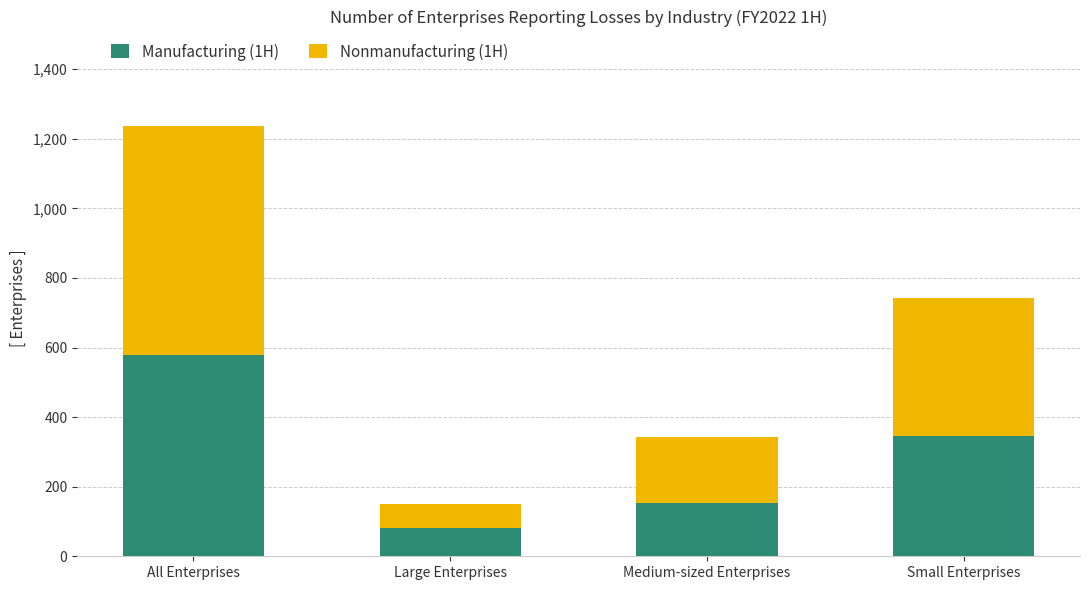

The value of Manufacturing (1H) at All Enterprises is 578. True or false?

True